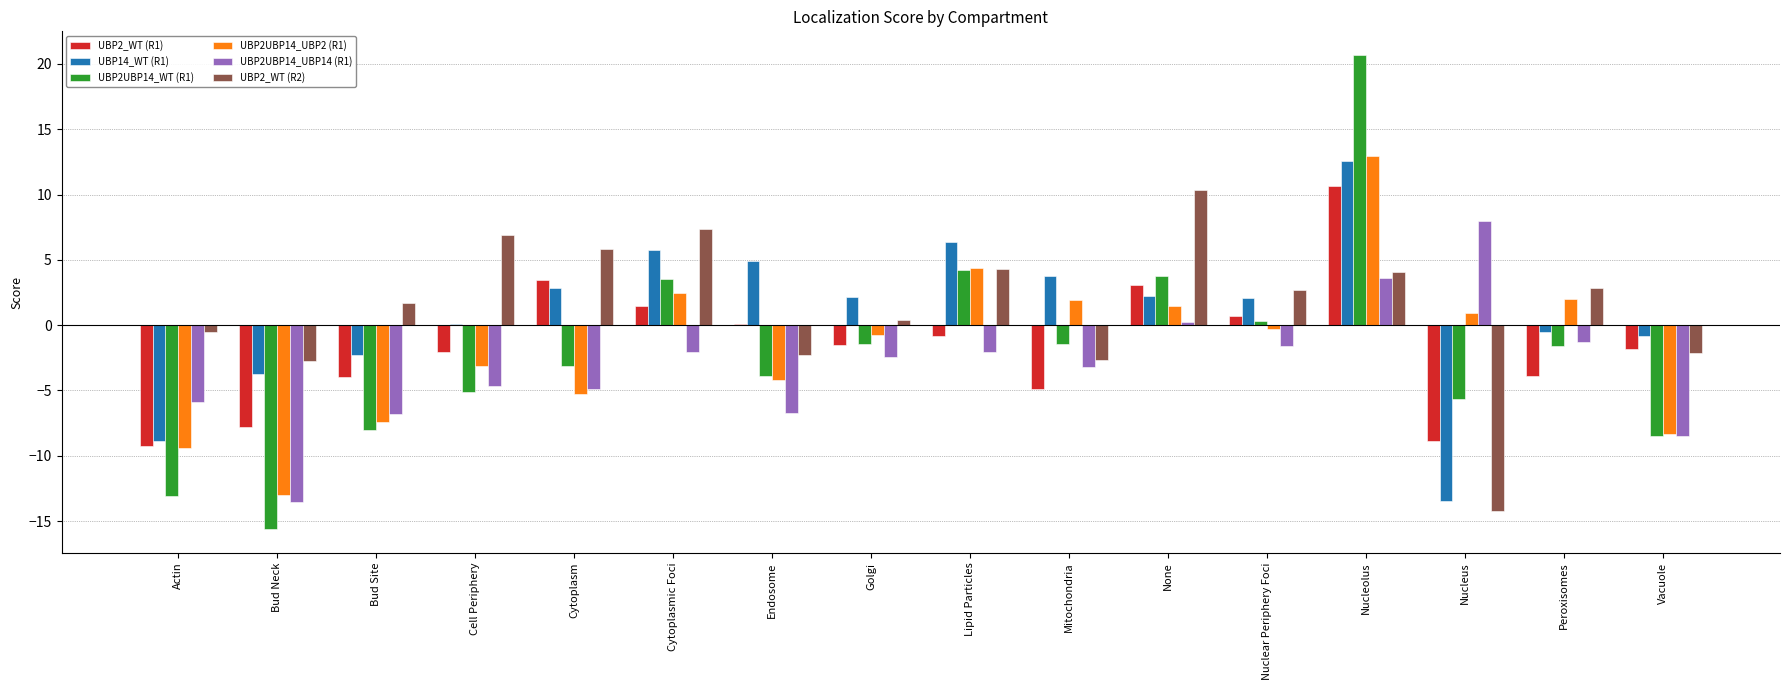

What is the highest value of the UBP2UBP14_UBP2 (R1) series?

12.9